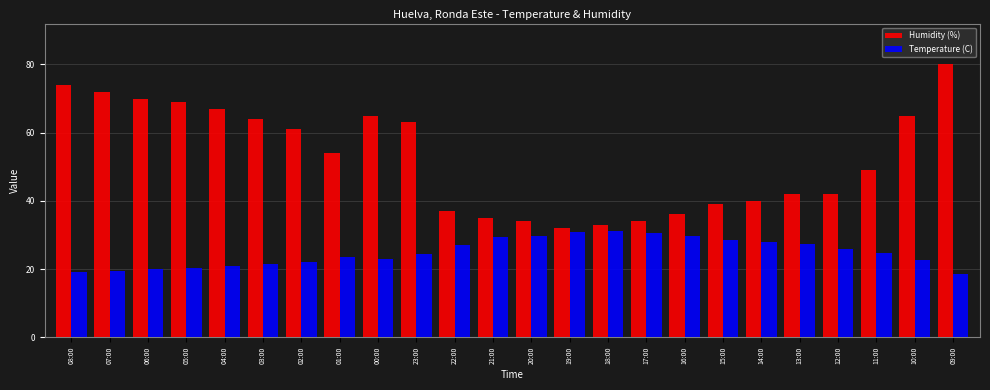

Which series changed the most between 21:00 and 10:00?

Humidity (%)